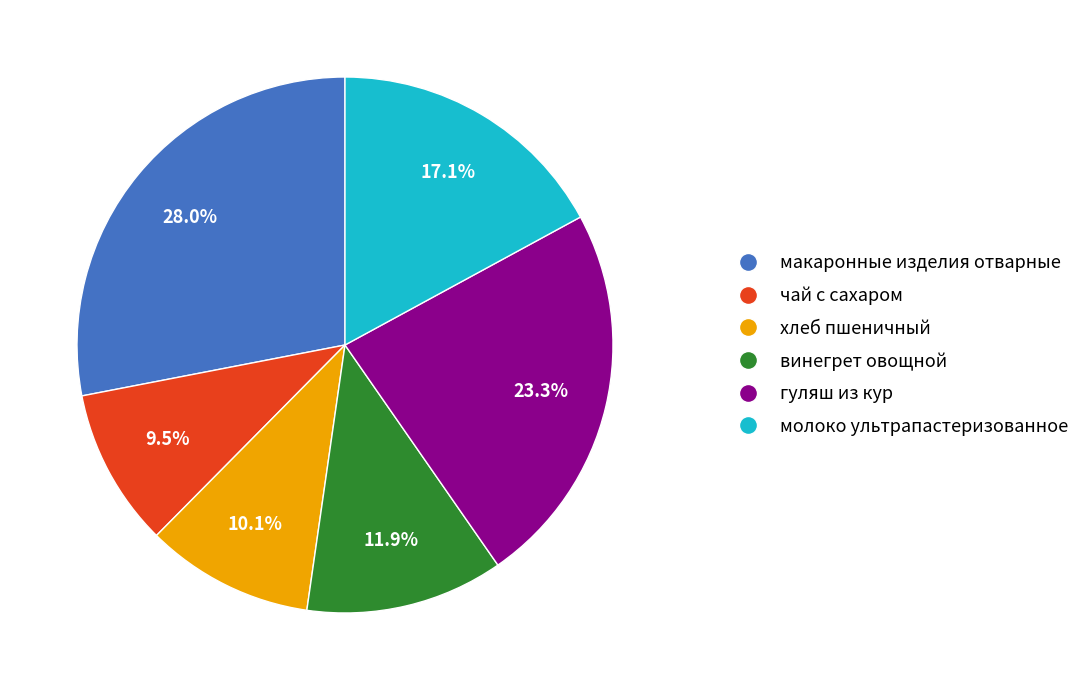

To the nearest percent, what percentage of the pie is молоко ультрапастеризованное?

17%